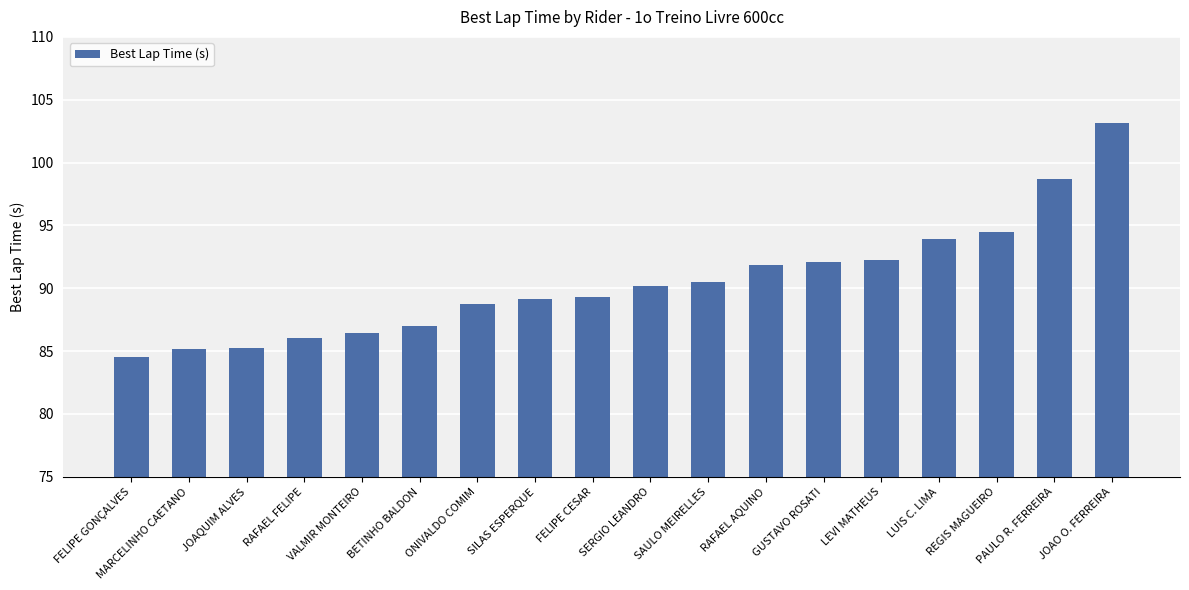

At which category does the chart reach its peak across all series?

JOAO O. FERREIRA